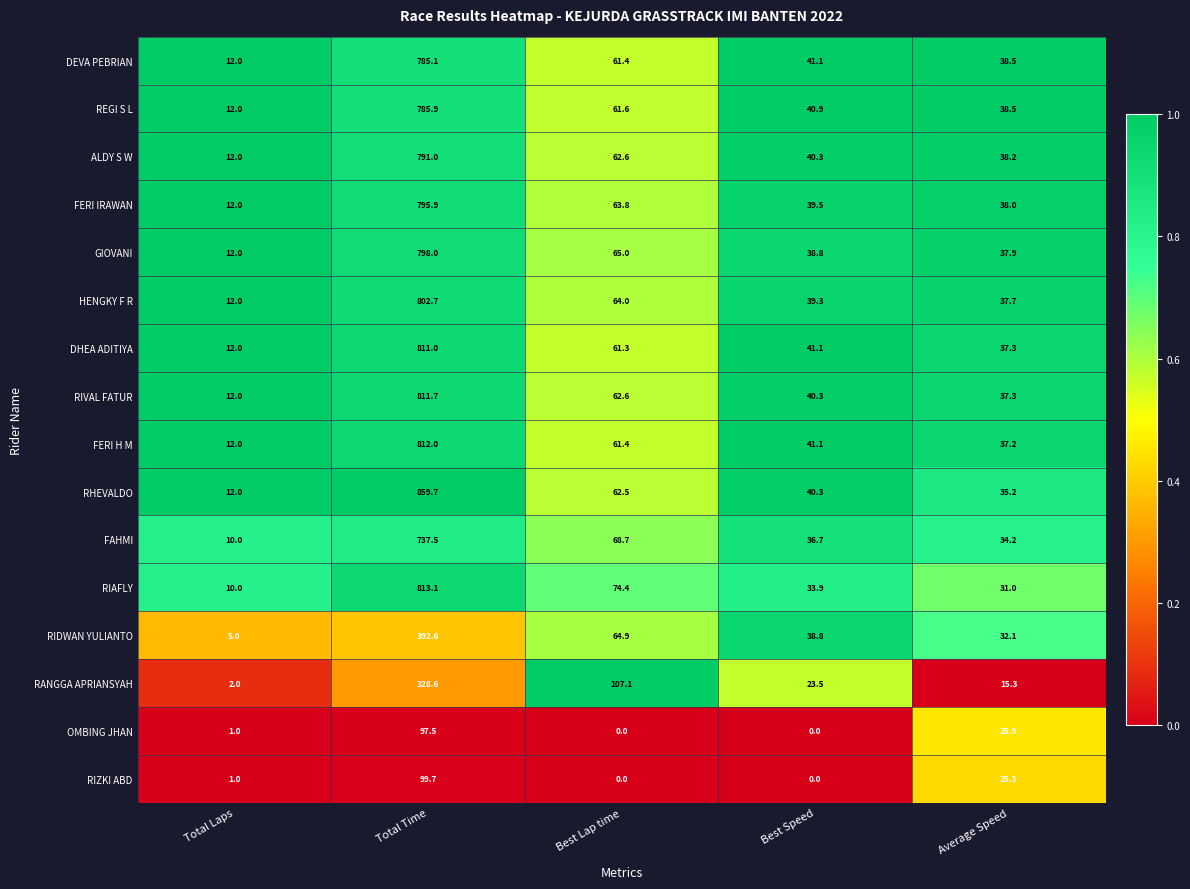

Rank the series by their maximum value, from highest to lowest.

RHEVALDO, RIAFLY, FERI H M, RIVAL FATUR, DHEA ADITIYA, HENGKY F R, GIOVANI, FERI IRAWAN, ALDY S W, REGI S L, DEVA PEBRIAN, FAHMI, RIDWAN YULIANTO, RANGGA APRIANSYAH, RIZKI ABD, OMBING JHAN